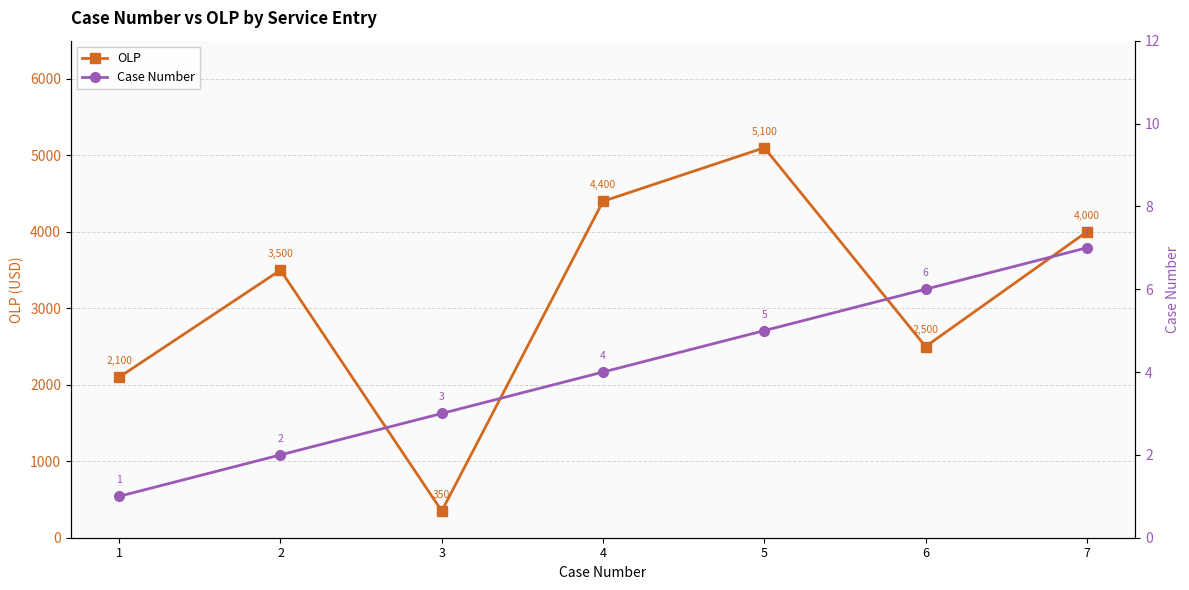

Reading left to right, transcribe all the data shown in this chart.

OLP: 2100	3500	350	4400	5100	2500	4000
Case Number: 1	2	3	4	5	6	7